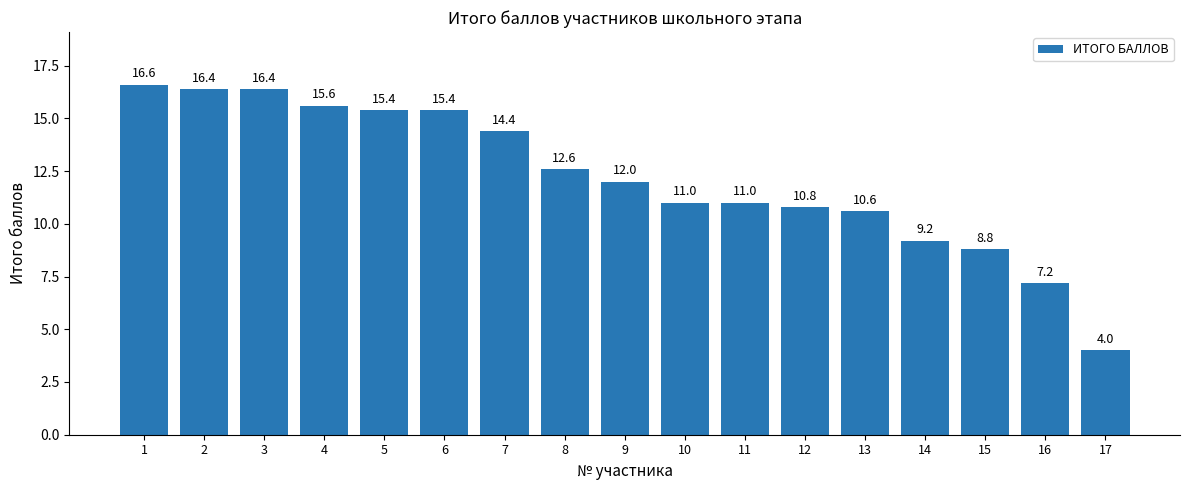

True or false: the data shows 10.8 at 12.

True